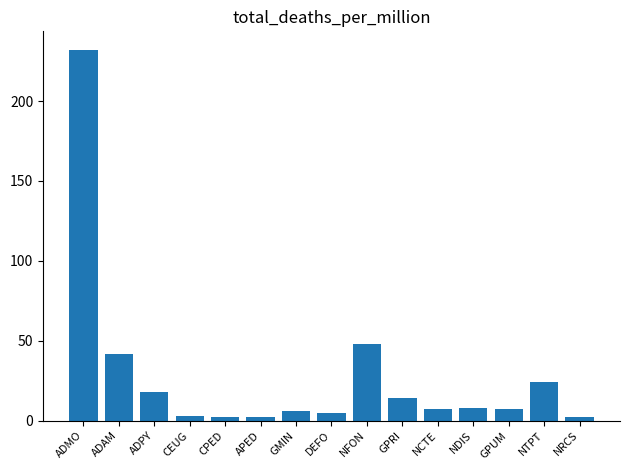

True or false: the data shows 8 at ADAM.

False